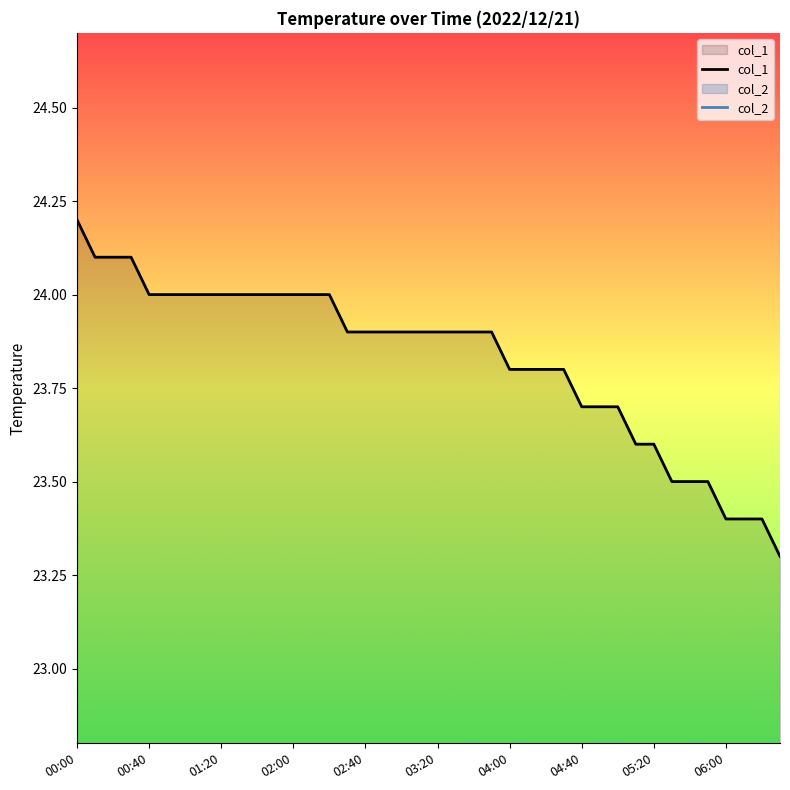

True or false: col_2 has more than 1 interior local peaks.

True